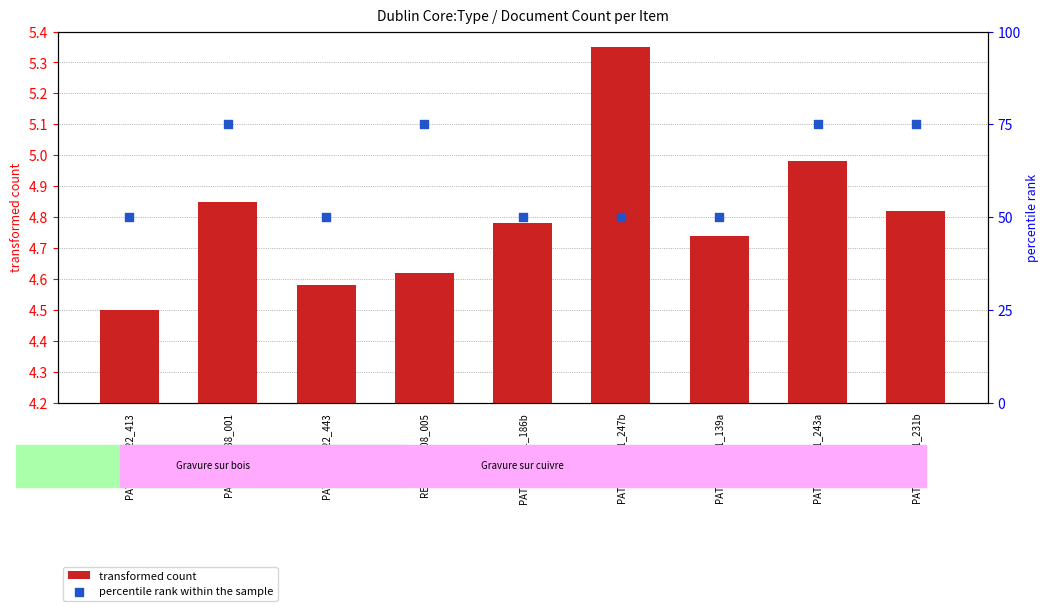

Which series contains the lowest Y value?

transformed count